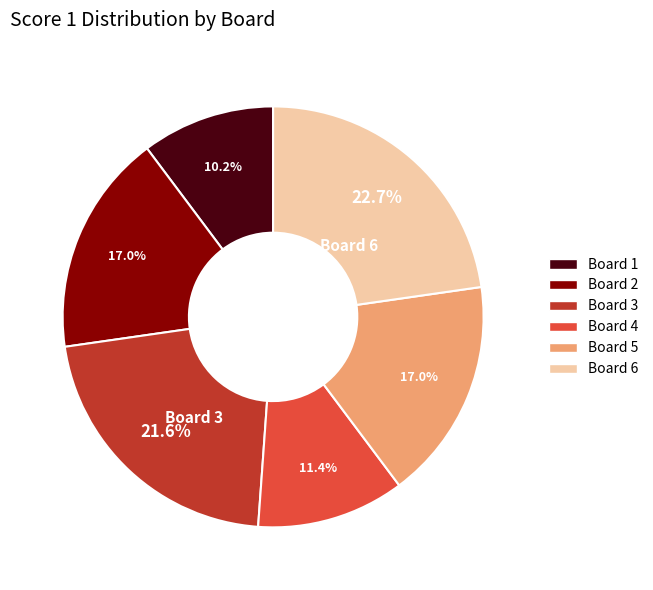

Between Board 4 and Board 3, which is larger?

Board 3